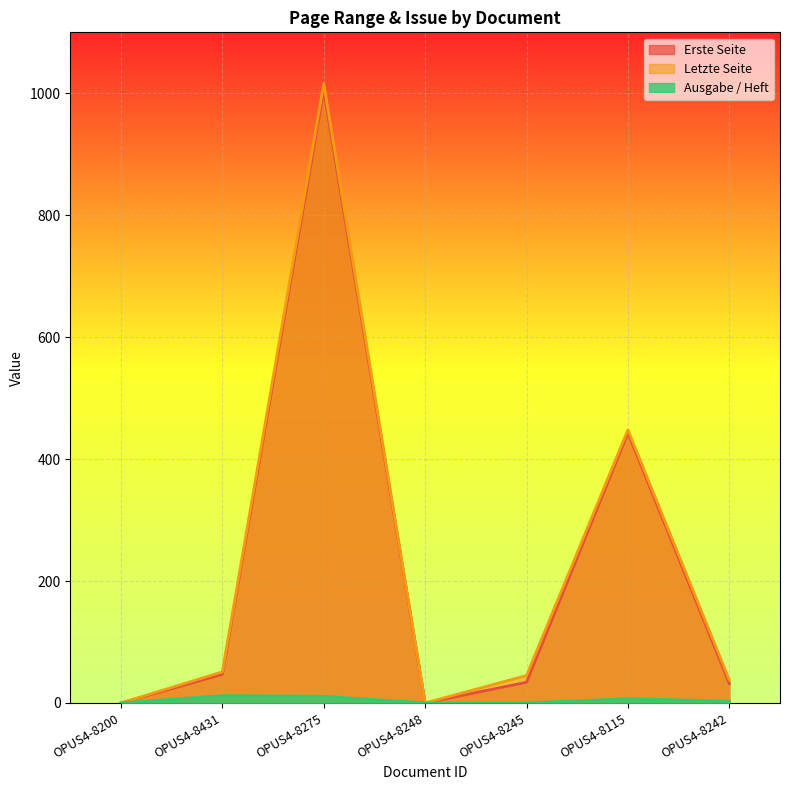

How many interior local valleys does the Letzte Seite series have?

1